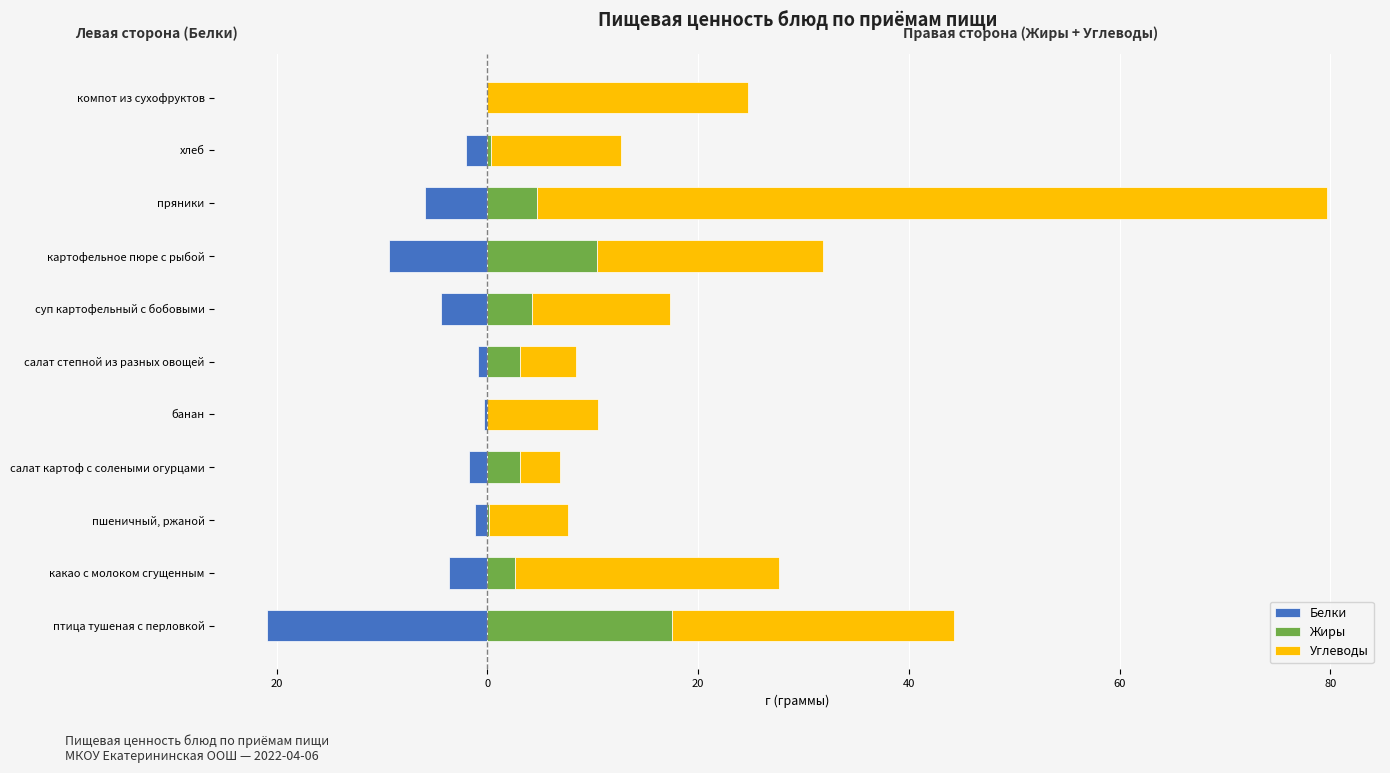

Reading left to right, transcribe all the data shown in this chart.

Белки: -20.9	-3.7	-1.2	-1.8	-0.4	-0.9	-4.4	-9.4	-5.9	-2.0	-0.0
Жиры: 17.5	2.6	0.2	3.1	0.0	3.1	4.2	10.4	4.7	0.3	0.0
Углеводы: 26.8	25.1	7.4	3.8	10.5	5.3	13.1	21.4	75.0	12.4	24.8